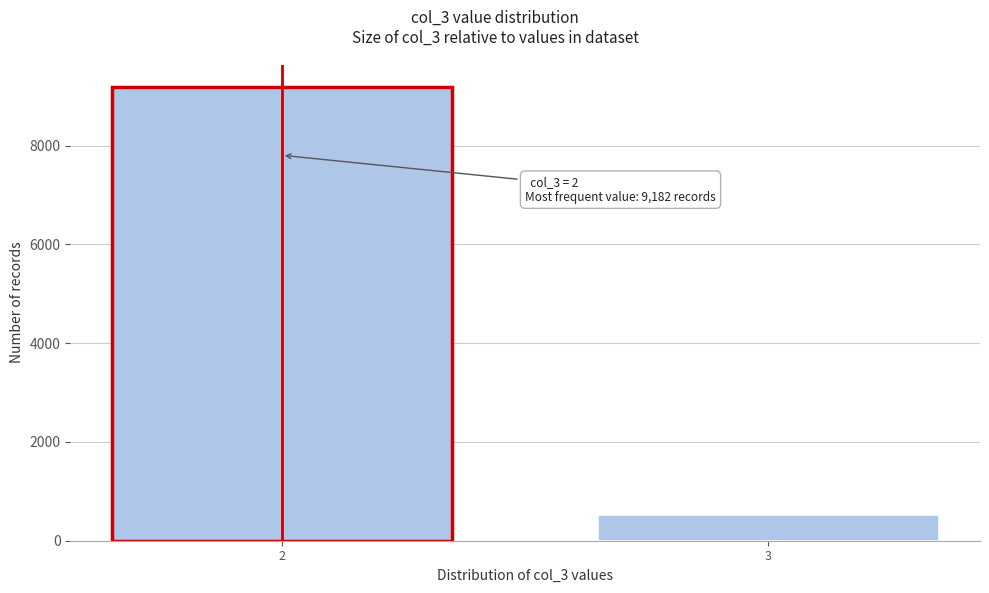

Reading right to left, list all the values displayed in this chart.

513	9182